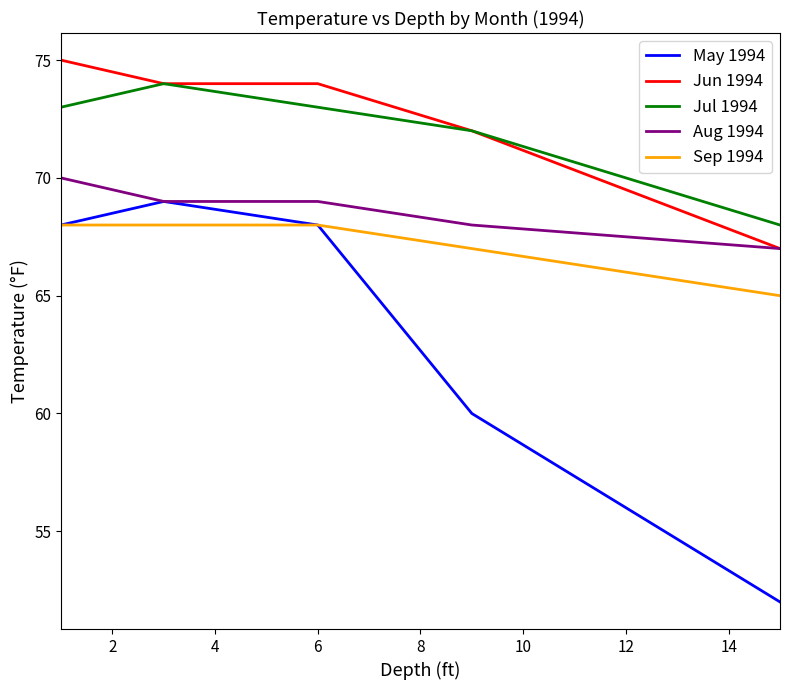

True or false: May 1994 and Jul 1994 intersect in this chart.

False